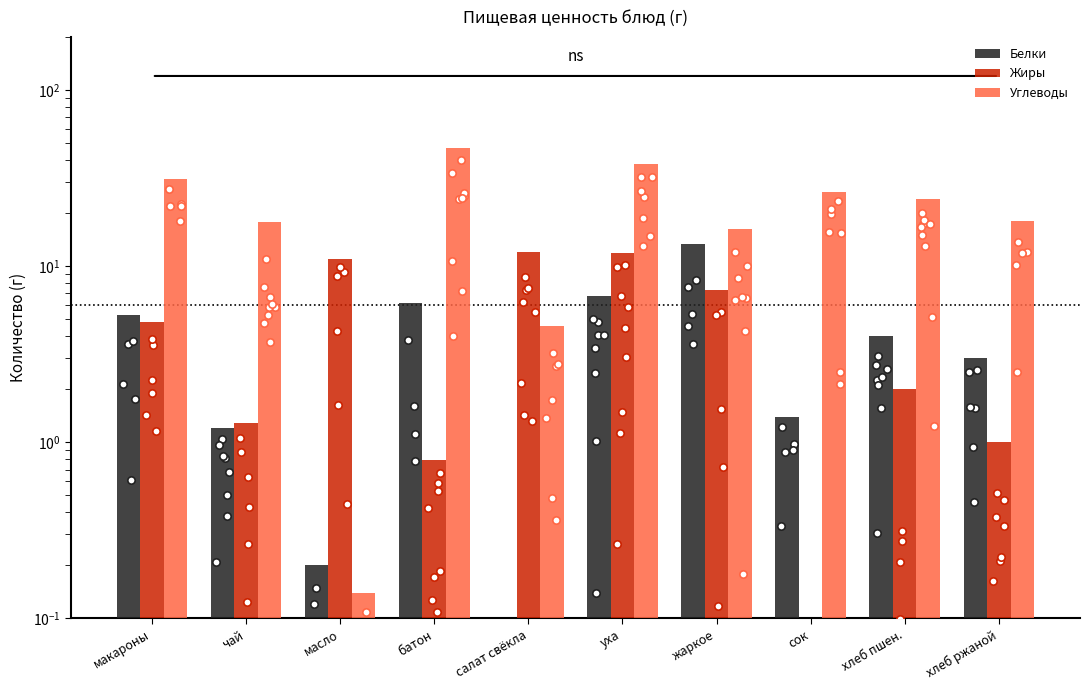

At how many categories does at least one series exceed 12?

8